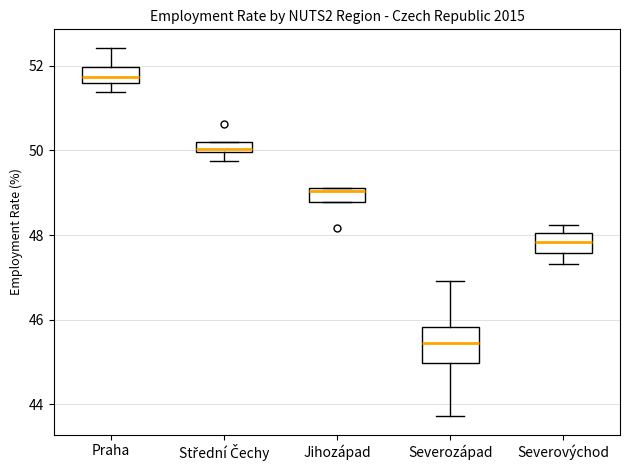

Which box is the tallest, from its lower edge to its upper edge?

Severozápad